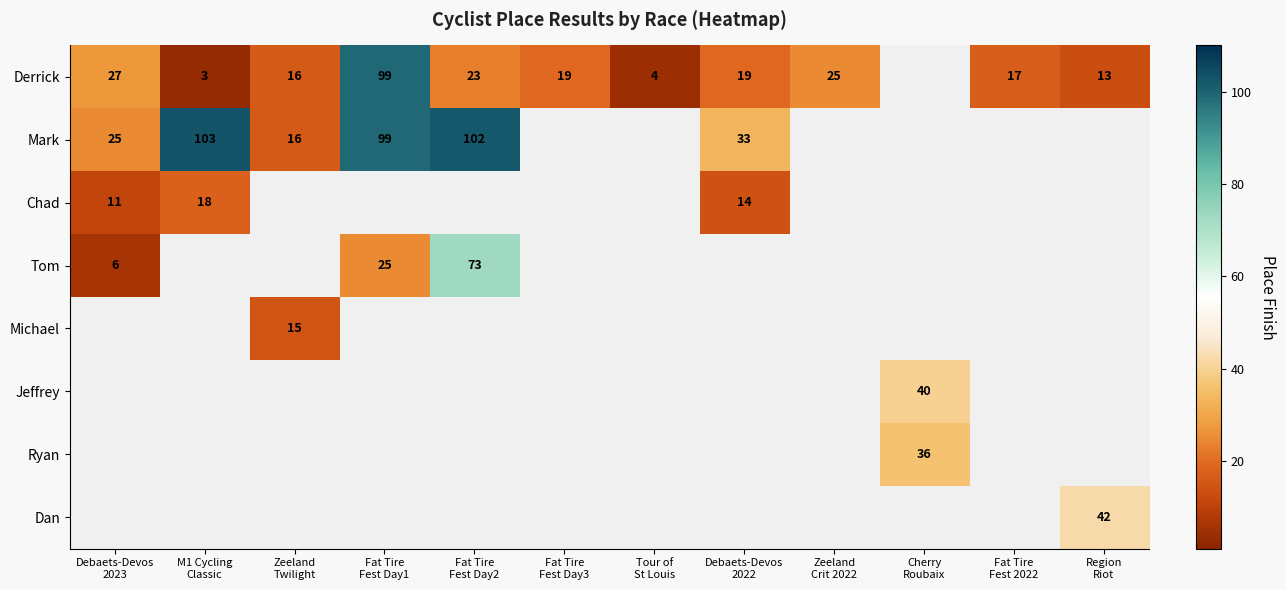

At how many categories does at least one series exceed 3?

12